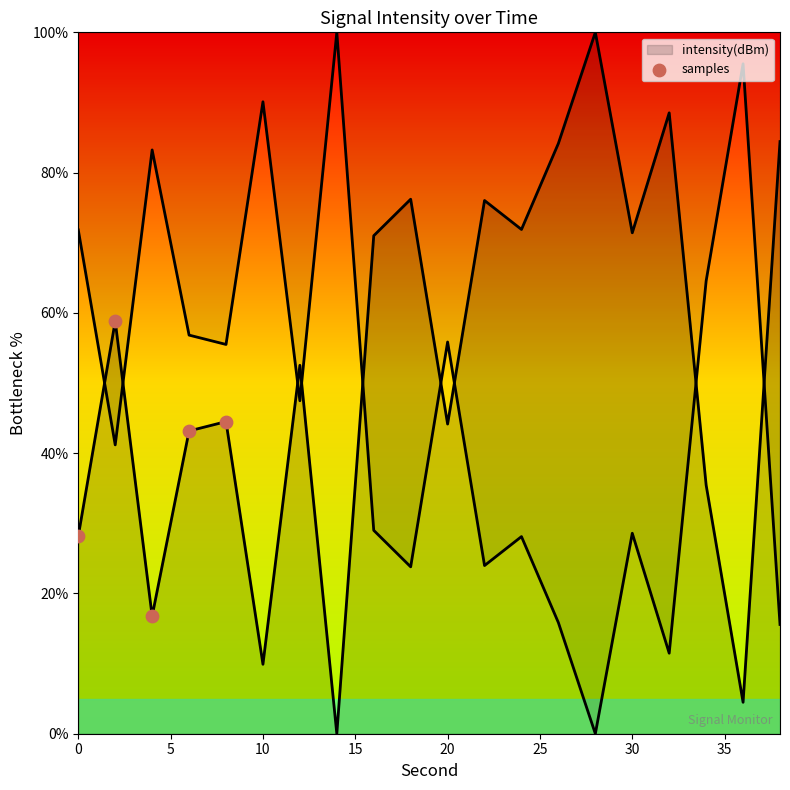

Which has a higher value, 15 or 5?

5